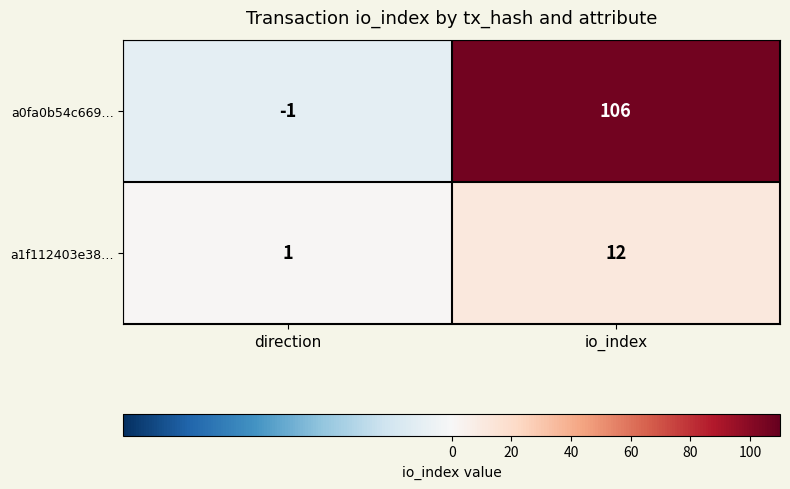

Which series has the largest range (max minus min)?

a0fa0b54c669…